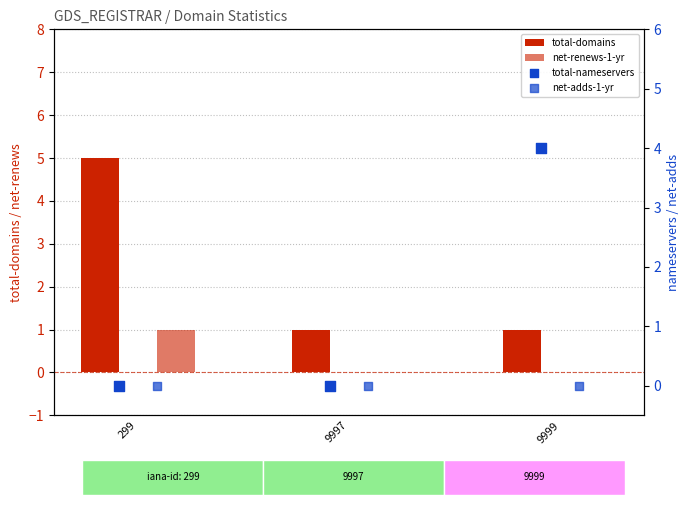

Is the value of net-renews-1-yr at 9999 greater than the value of total-domains at 9997?

No